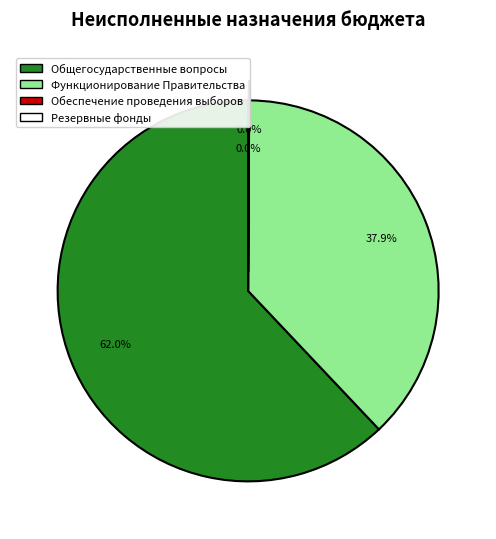

What is the ratio of the value at Функционирование Правительства to the value at Общегосударственные вопросы?

0.6